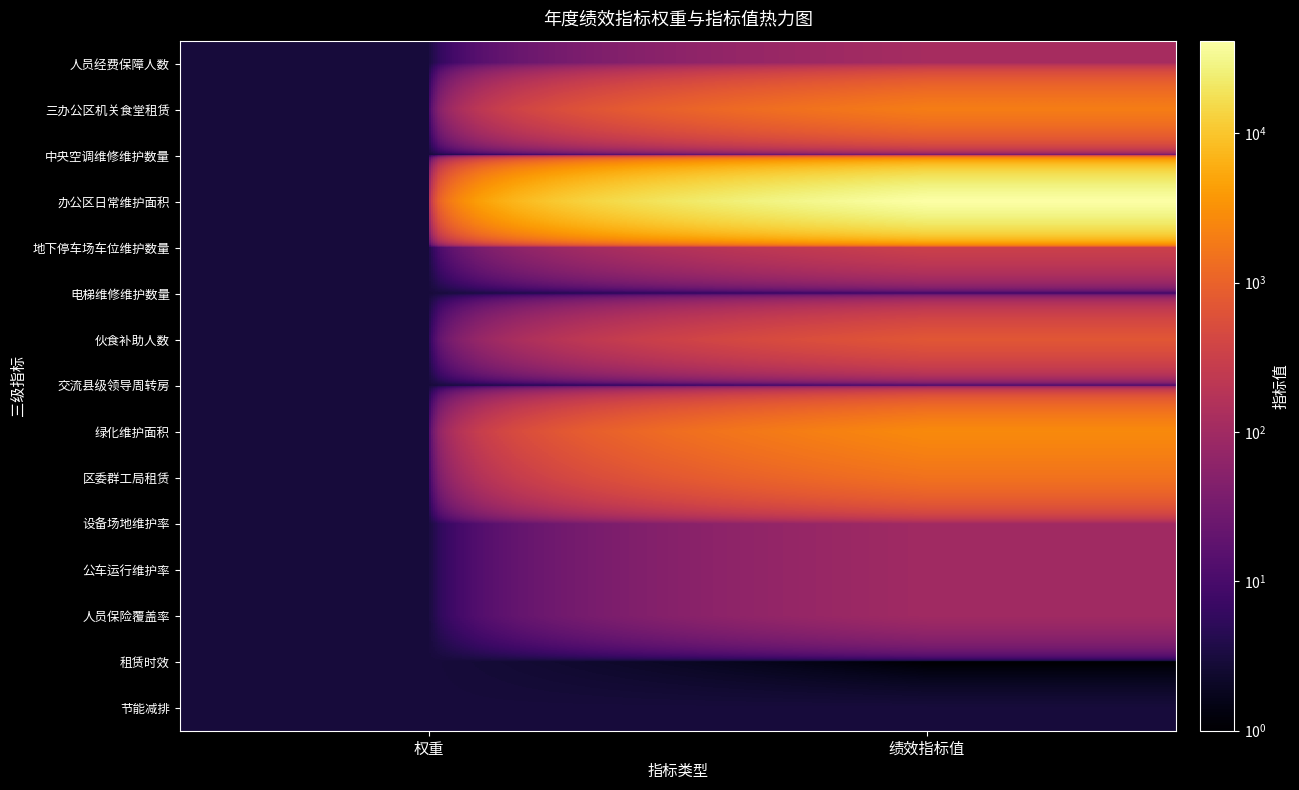

Reading left to right, what are all the values shown in this chart?

人员经费保障人数: 权重=3.0	绩效指标值=115.0
三办公区机关食堂租赁: 权重=3.0	绩效指标值=2000.0
中央空调维修维护数量: 权重=3.0	绩效指标值=14.0
办公区日常维护面积: 权重=3.0	绩效指标值=41628.0
地下停车场车位维护数量: 权重=3.0	绩效指标值=328.0
电梯维修维护数量: 权重=3.0	绩效指标值=6.0
伙食补助人数: 权重=3.0	绩效指标值=700.0
交流县级领导周转房: 权重=3.0	绩效指标值=5.0
绿化维护面积: 权重=3.0	绩效指标值=2700.0
区委群工局租赁: 权重=3.0	绩效指标值=1503.9
设备场地维护率: 权重=3.0	绩效指标值=100.0
公车运行维护率: 权重=3.0	绩效指标值=100.0
人员保险覆盖率: 权重=3.0	绩效指标值=100.0
租赁时效: 权重=3.0	绩效指标值=1.0
节能减排: 权重=3.0	绩效指标值=3.0